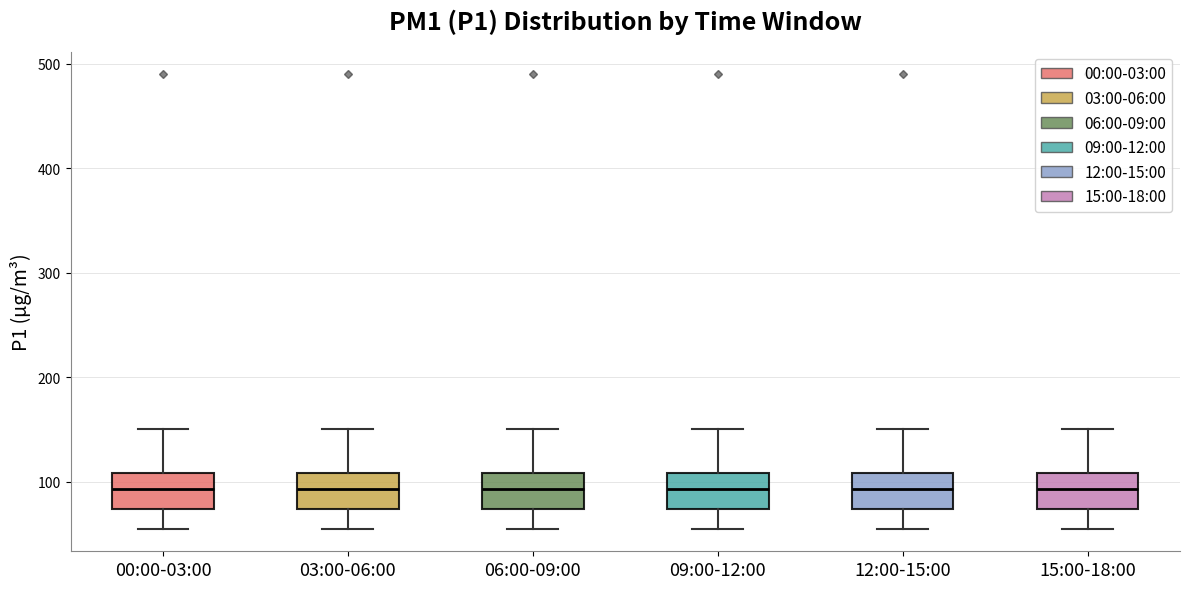

Reading left to right, transcribe this box plot: for each box, give where its median line is, the range the box spans, and where its two whiskers end, as read against the y-axis. The values are not printed on the chart, so give them approximately, as read against the axis.

00:00-03:00: median 90, box 70 to 110, whiskers 60 to 150
03:00-06:00: median 90, box 70 to 110, whiskers 60 to 150
06:00-09:00: median 90, box 70 to 110, whiskers 60 to 150
09:00-12:00: median 90, box 70 to 110, whiskers 60 to 150
12:00-15:00: median 90, box 70 to 110, whiskers 60 to 150
15:00-18:00: median 90, box 70 to 110, whiskers 60 to 150